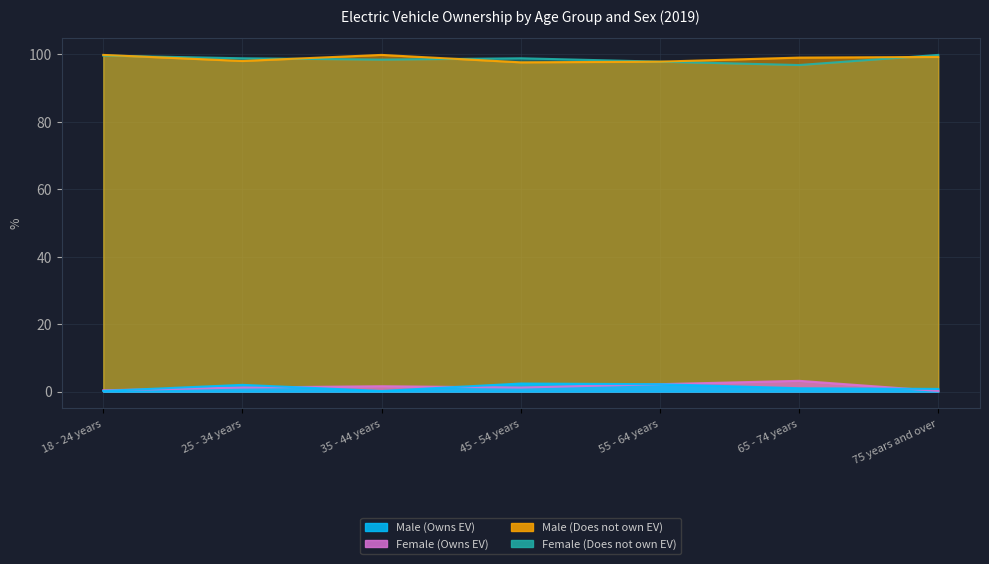

What is the sum of the Female (Owns EV) values at 35 - 44 years and 55 - 64 years?

3.8